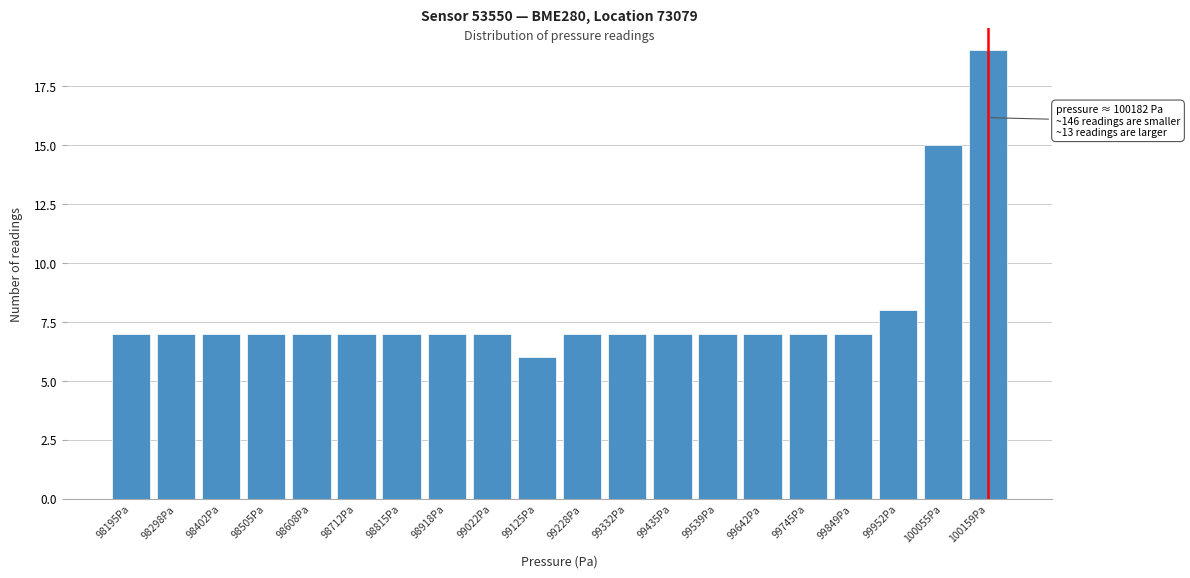

Reading left to right, list all the values displayed in this chart.

7	7	7	7	7	7	7	7	7	6	7	7	7	7	7	7	7	8	15	19